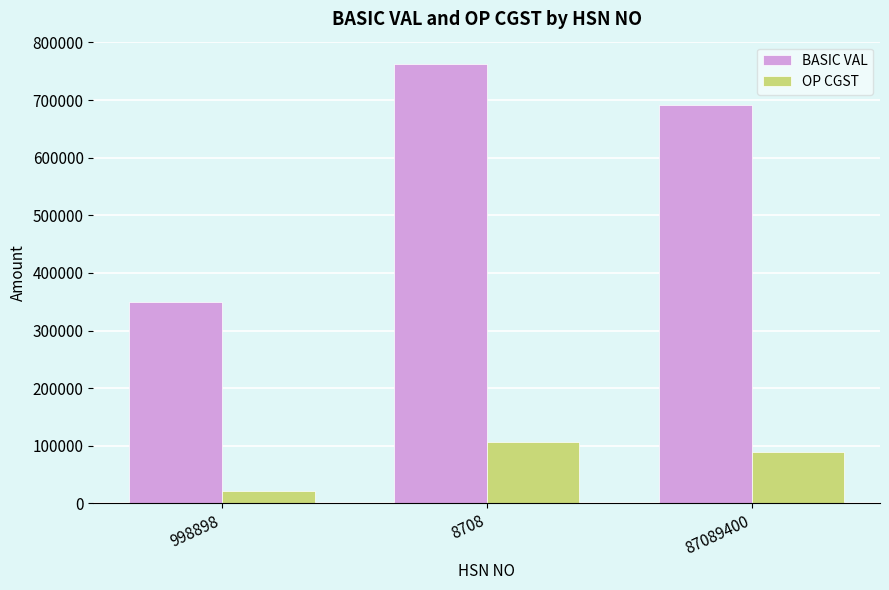

Which series has the largest range (max minus min)?

BASIC VAL